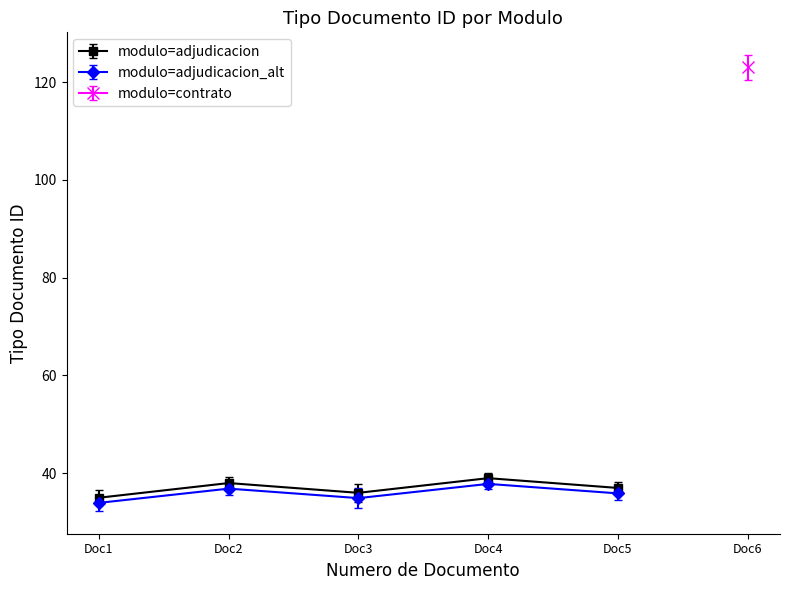

List the labels in order of value, smallest first.

Doc1, Doc3, Doc5, Doc2, Doc4